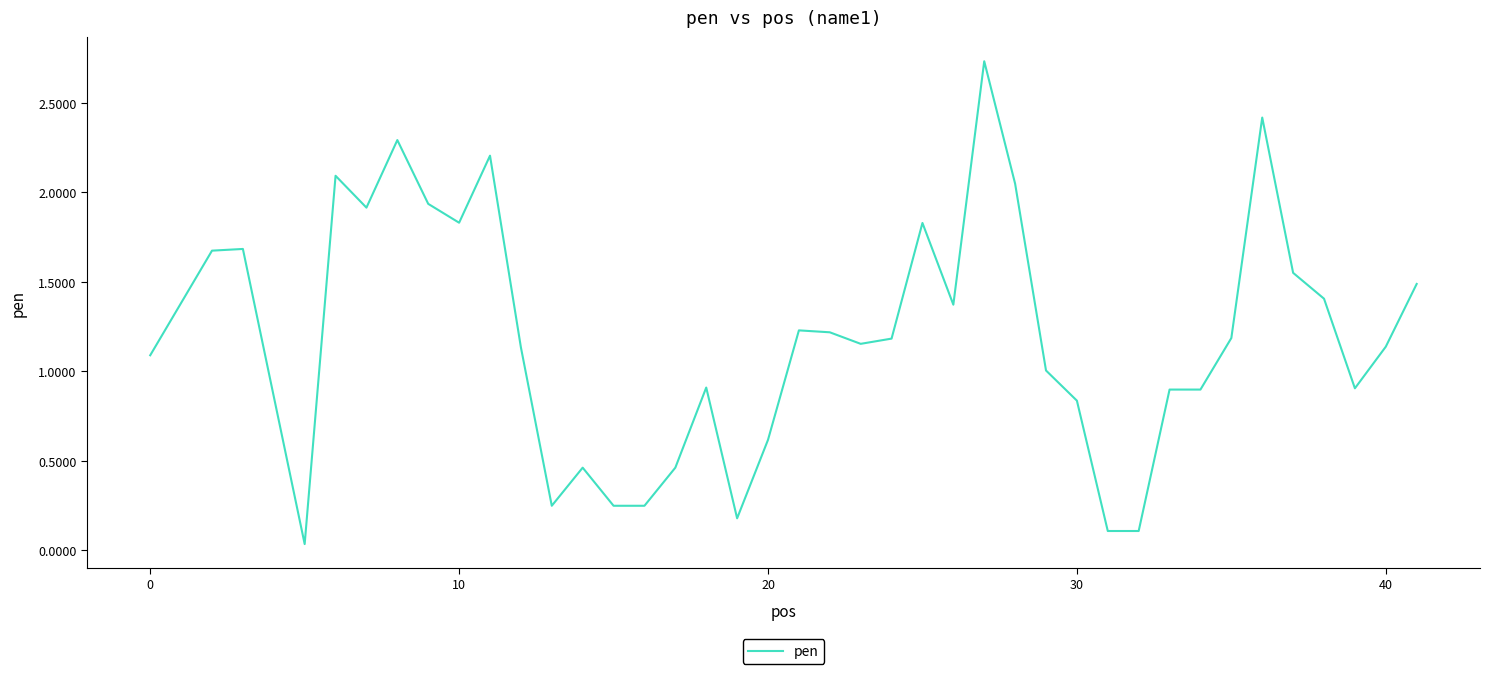

What is the difference between the second highest and minimum values?

2.4